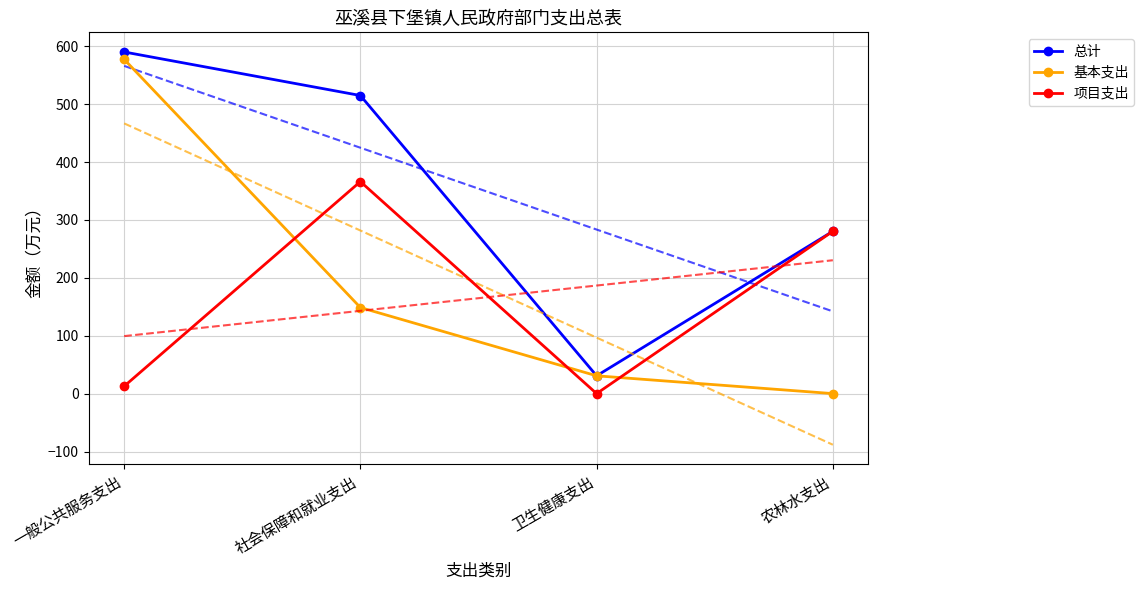

What is the total value across all series at 卫生健康支出?

61.5